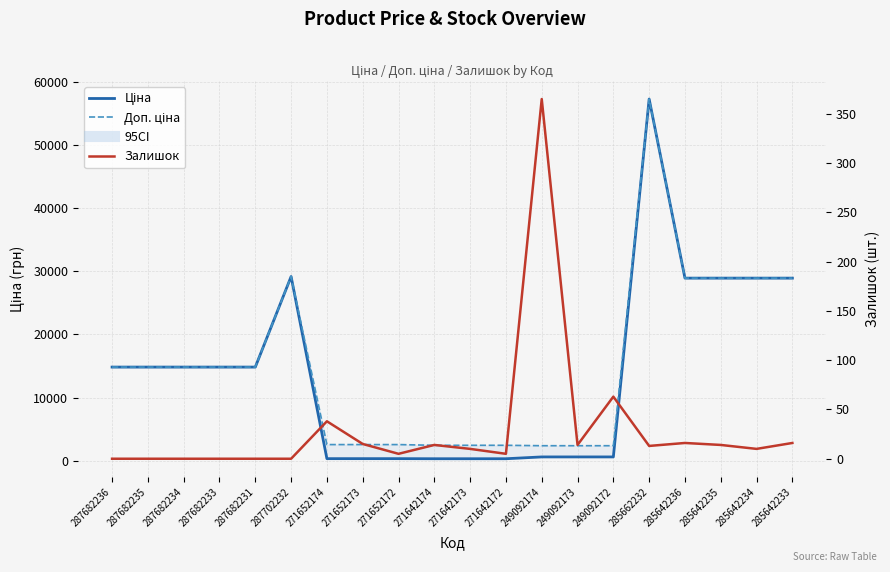

How many data points does each series have?

20